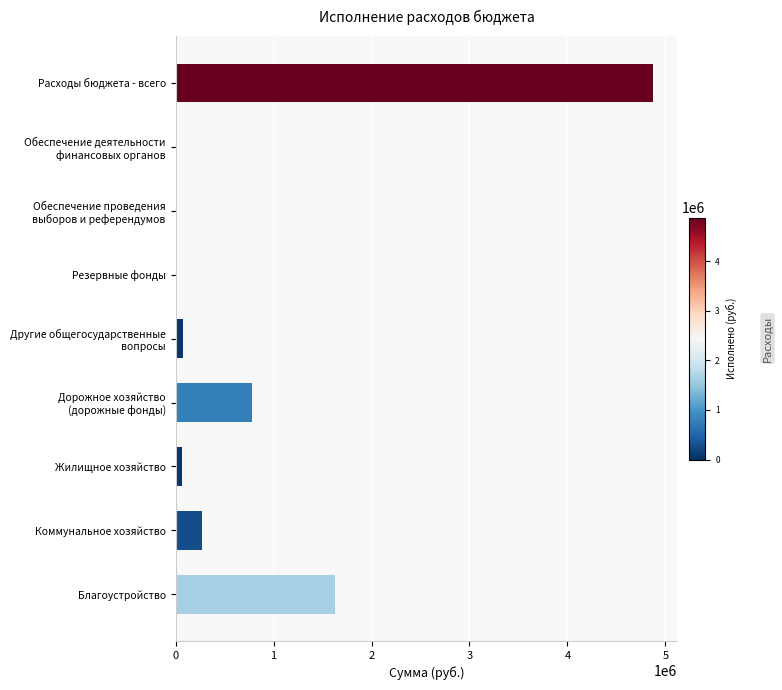

How many categories are shown in the chart?

9